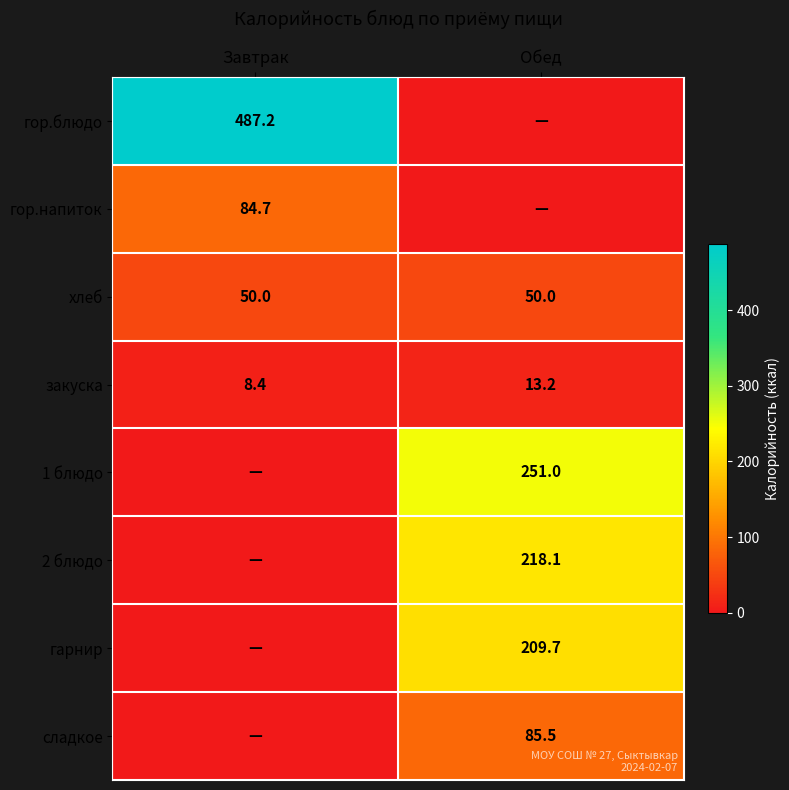

True or false: закуска has a value of 13.6 at Завтрак.

False